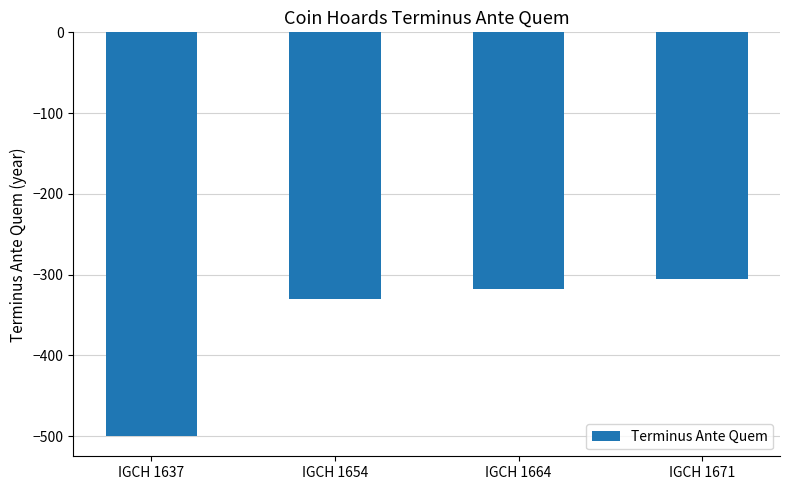

List the labels in order of value, smallest first.

IGCH 1637, IGCH 1654, IGCH 1664, IGCH 1671